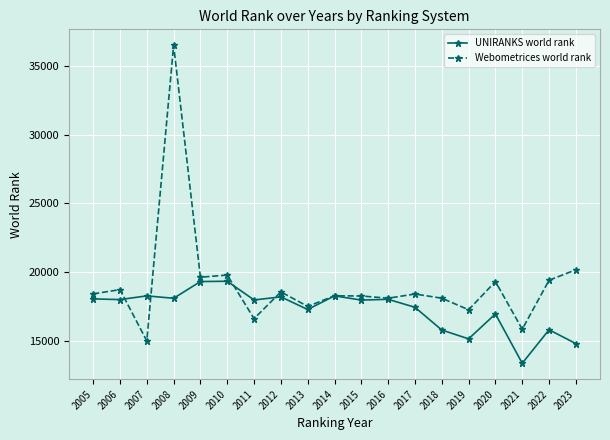

Which series has the largest range (max minus min)?

Webometrices world rank